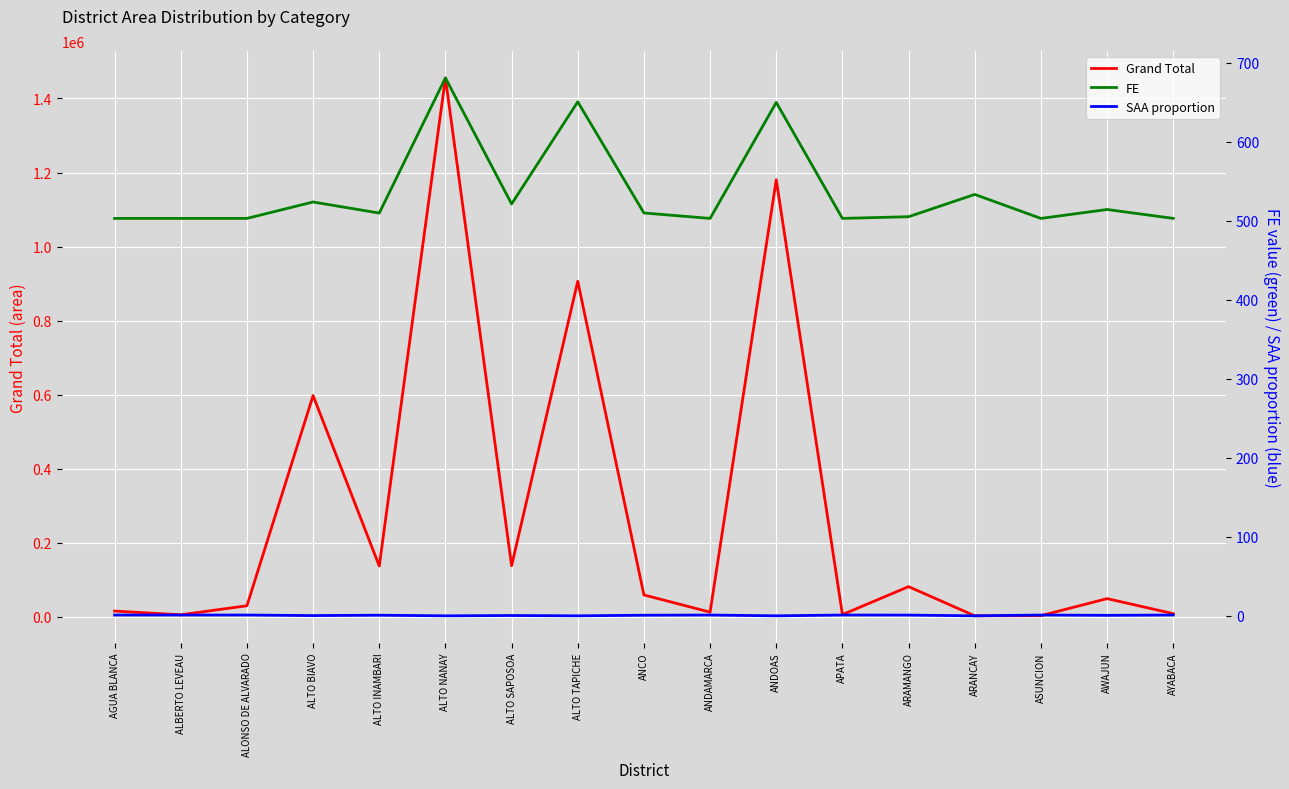

What are all the series names shown in the legend?

Grand Total, FE, SAA proportion